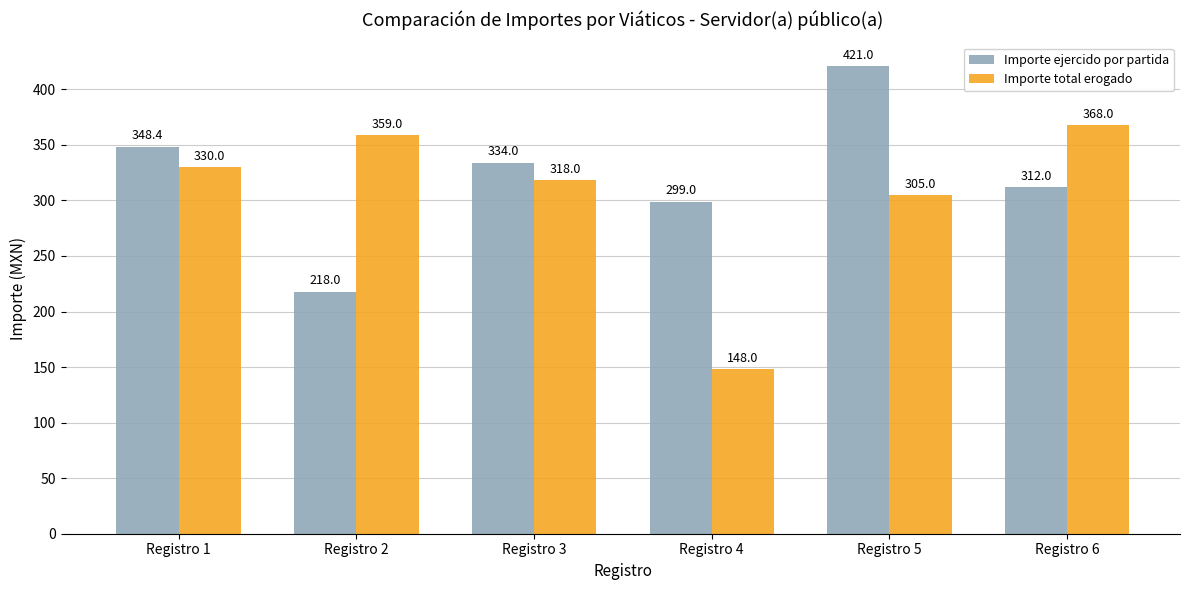

What is the sum of all Importe total erogado values?

1828.0